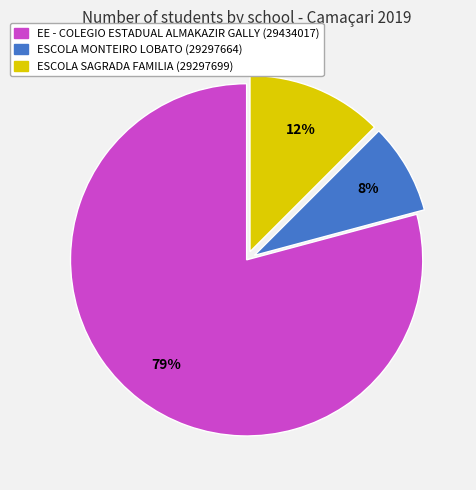

How many slices are in this pie chart?

3